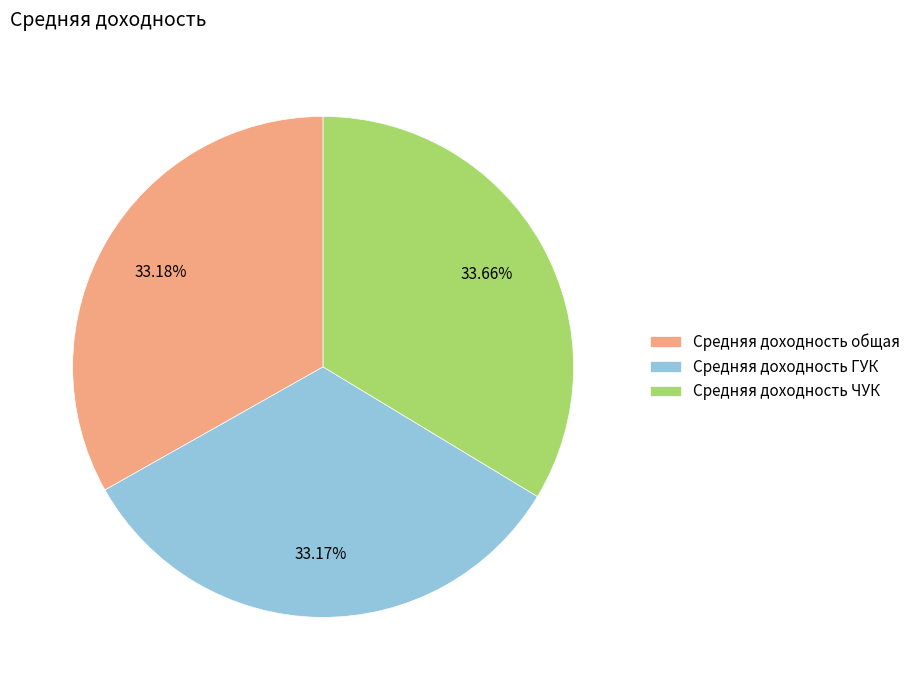

To the nearest percent, what portion does Средняя доходность ГУК represent?

33%